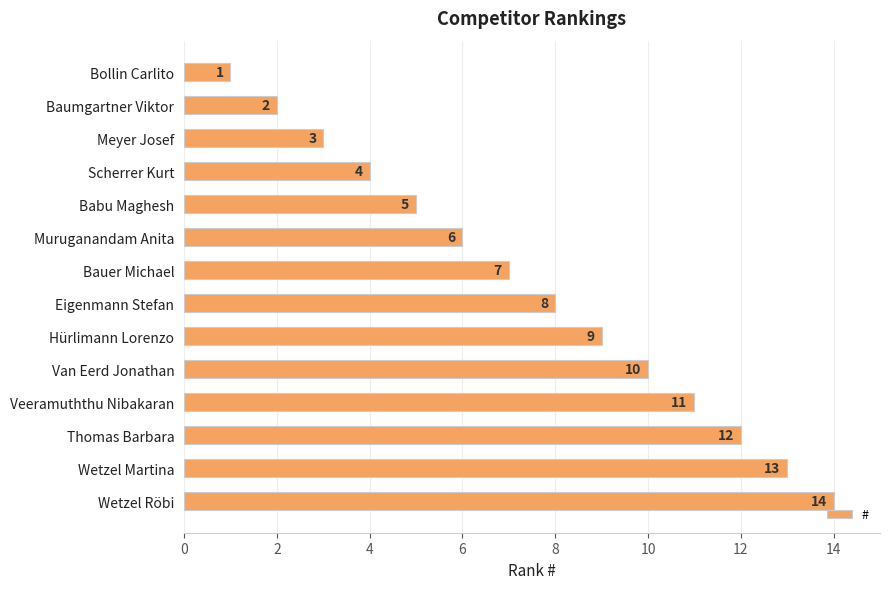

At which label is the value closest to 7?

Bauer Michael